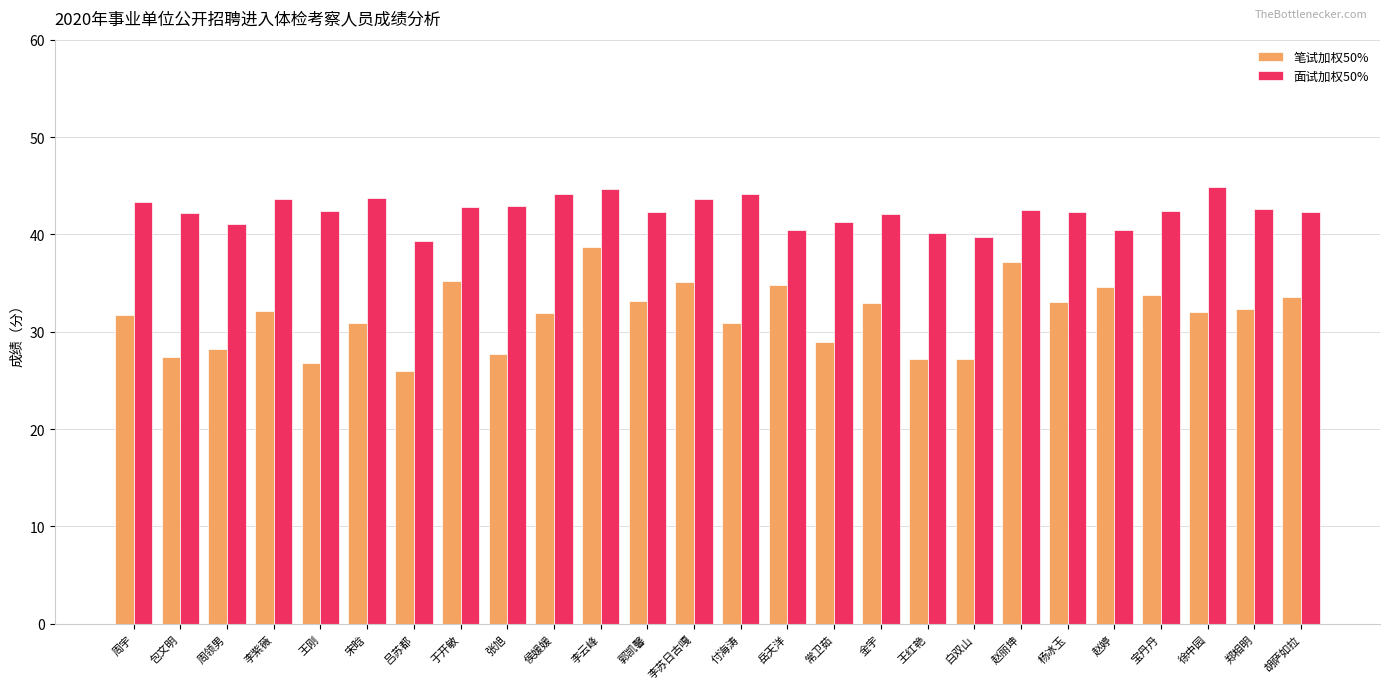

Which category has the lowest value in the 笔试加权50% series?

吕苏都